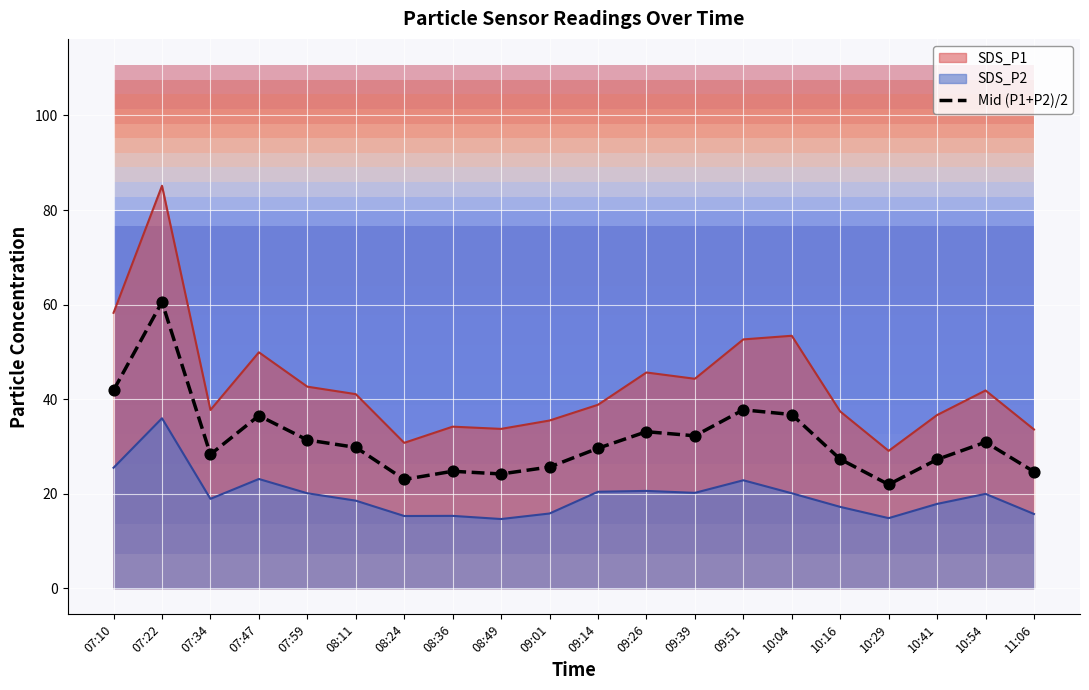

Between 09:26 and 07:10, which is larger?

07:10